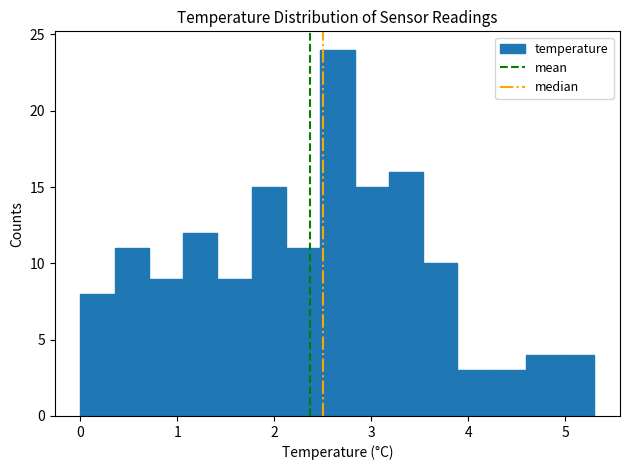

Read against the x-axis, roughly where is the centre of the tallest bar?

2.7